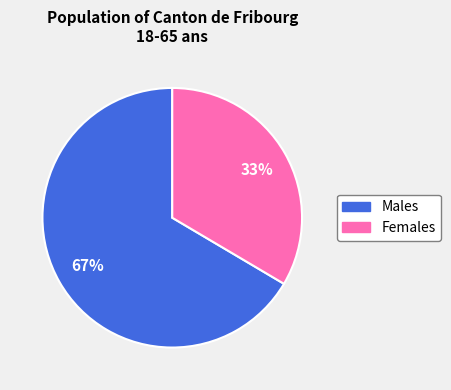

How many segments does this pie chart have?

2